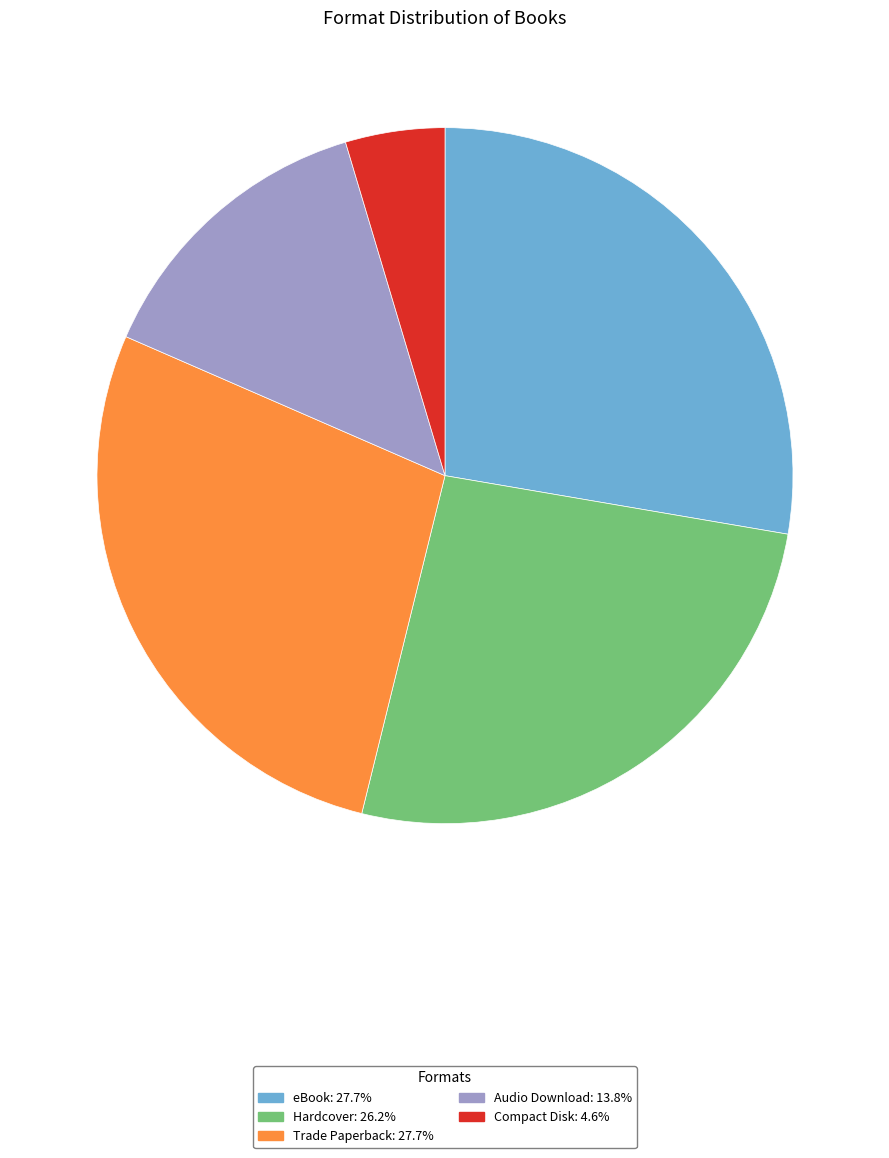

Which slice is the smallest?

Compact Disk